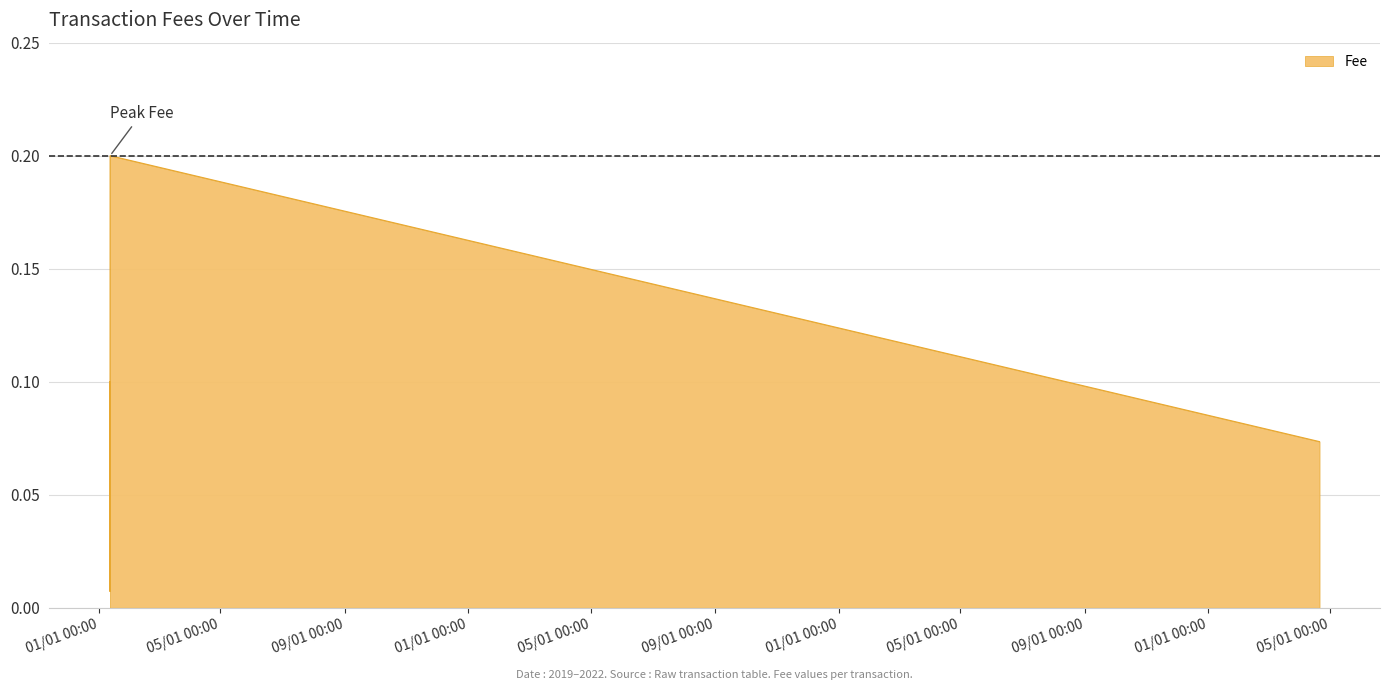

What is the sum of all values?

0.6